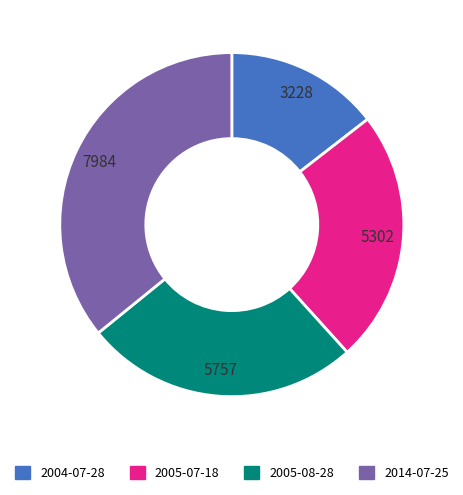

True or false: 2014-07-25 accounts for 26% of the total.

False